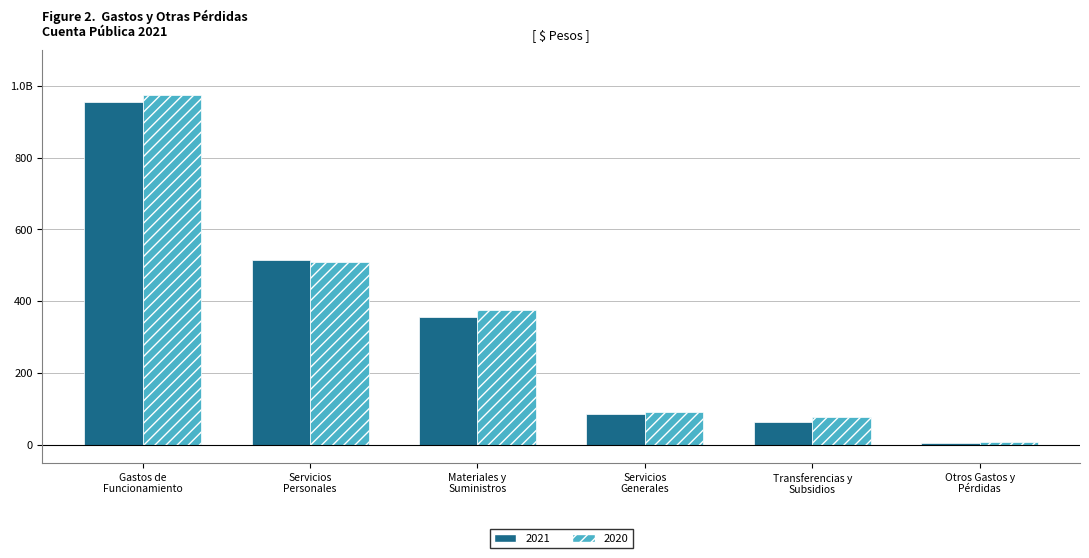

Are the bars grouped side by side (vs. stacked)?

Yes